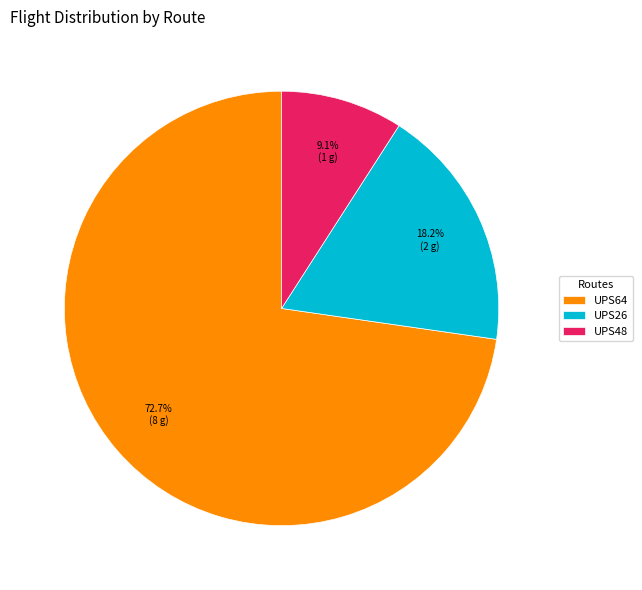

True or false: UPS26 accounts for 6% of the total.

False